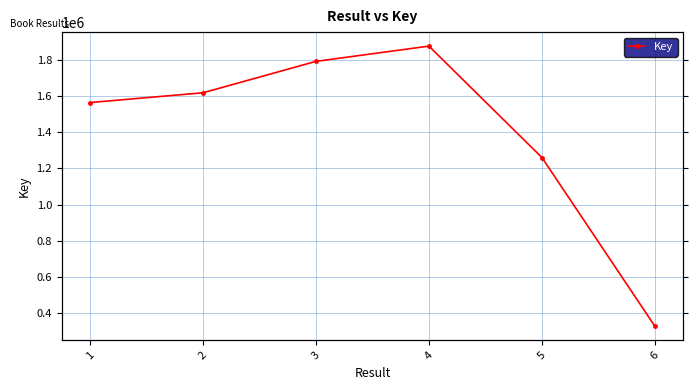

What is the average value?

1406610